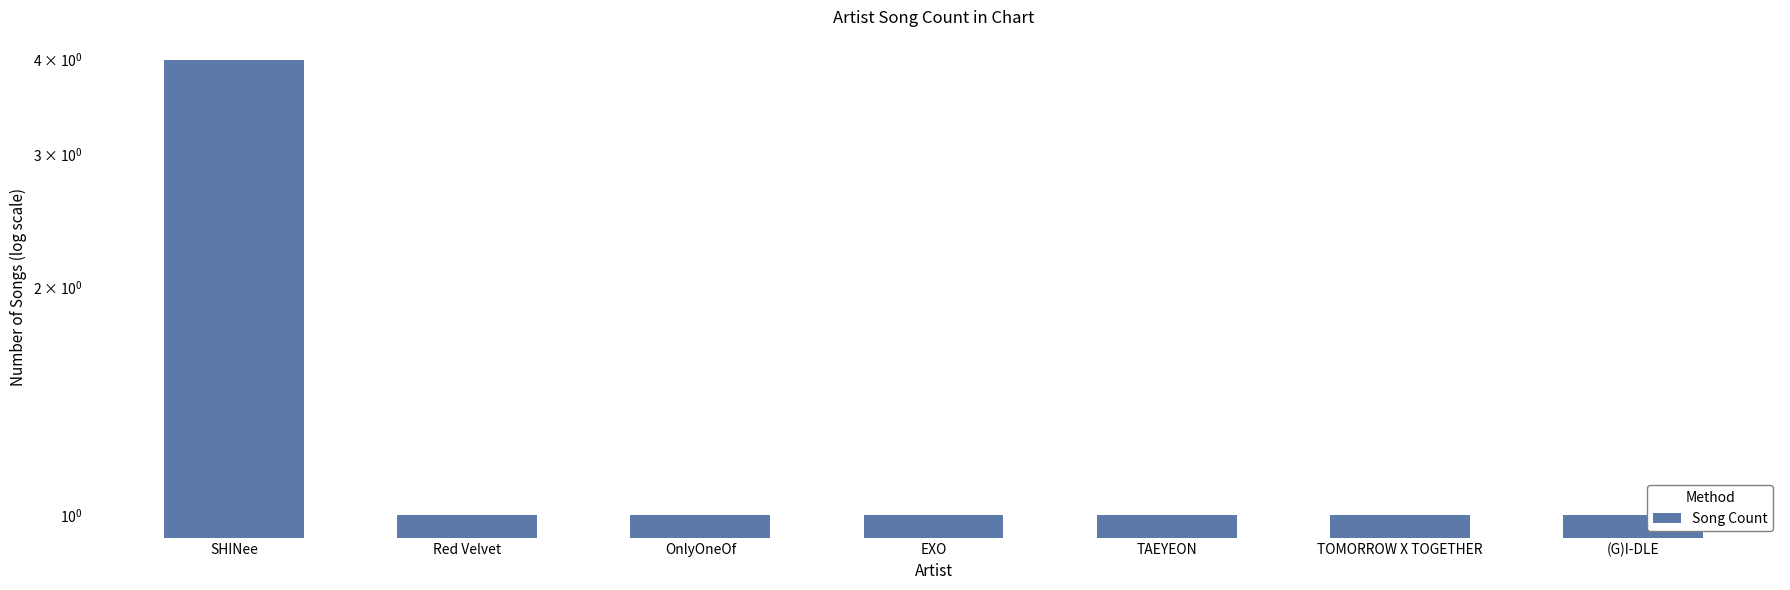

At which category does the chart reach its peak across all series?

SHINee